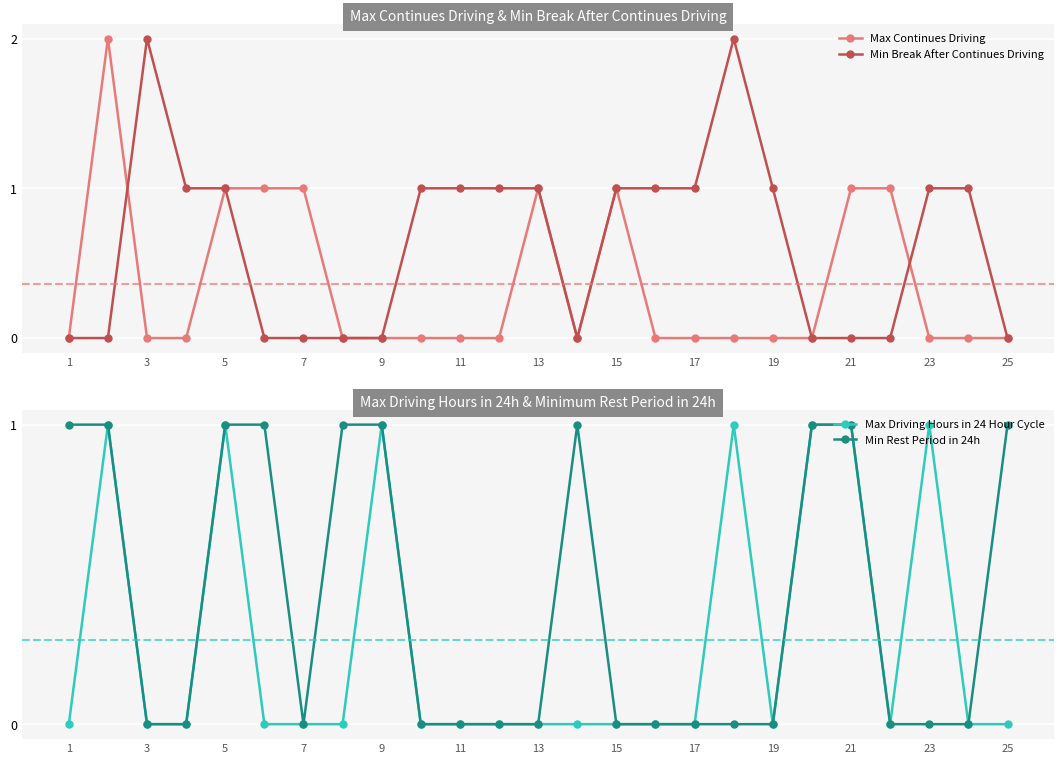

The value of Min Break After Continues Driving at 21 is 0. True or false?

True